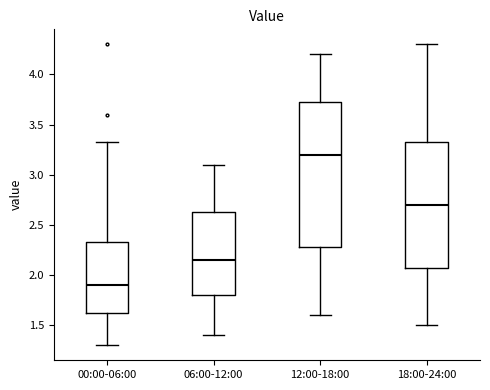

Which box's median line is the highest?

12:00-18:00